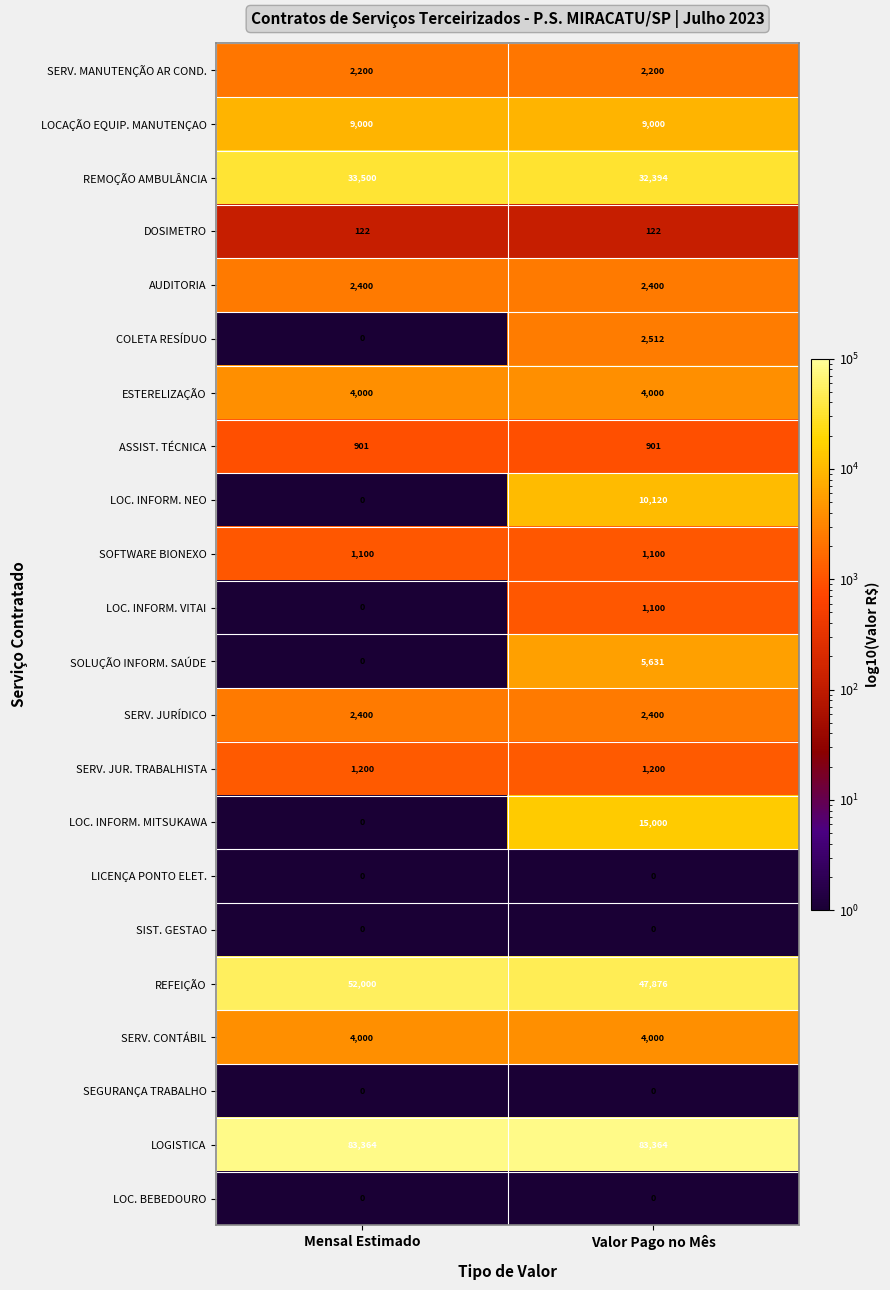

What value does the ASSIST. TÉCNICA series have at Valor Pago no Mês?

901